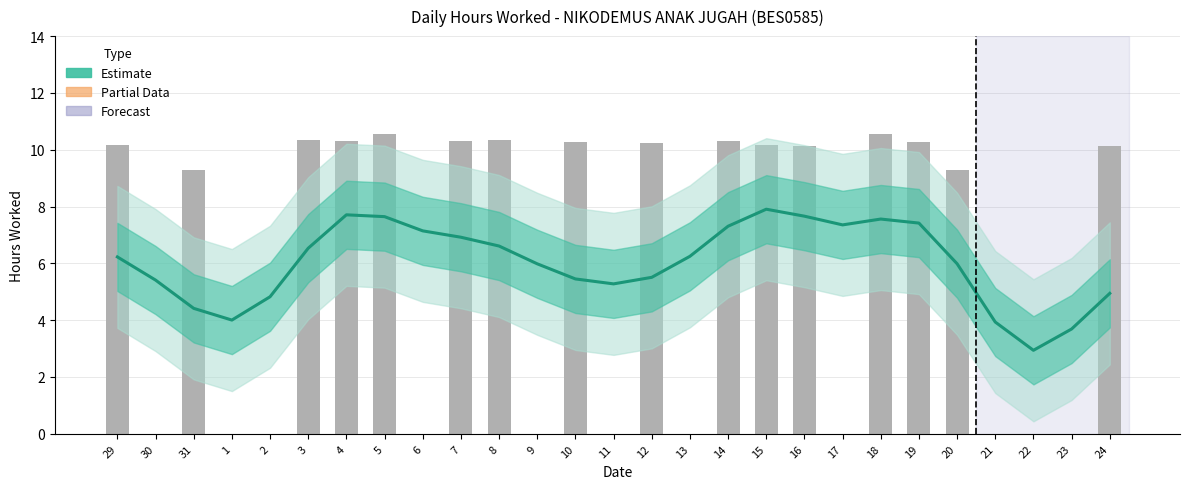

At which category does the chart reach its peak across all series?

15